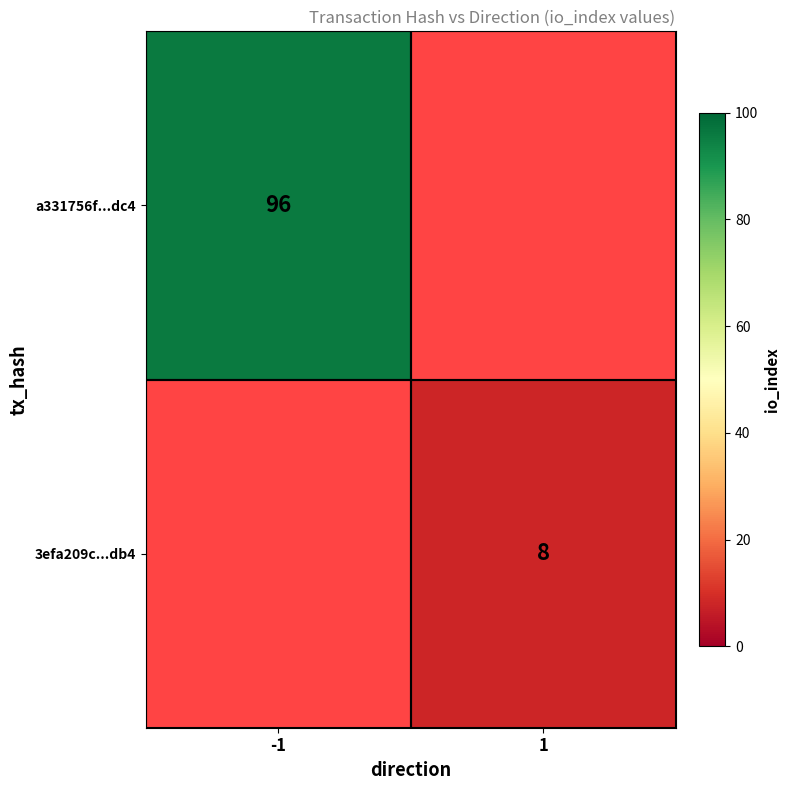

The value of a331756f...dc4 at -1 is 163. True or false?

False